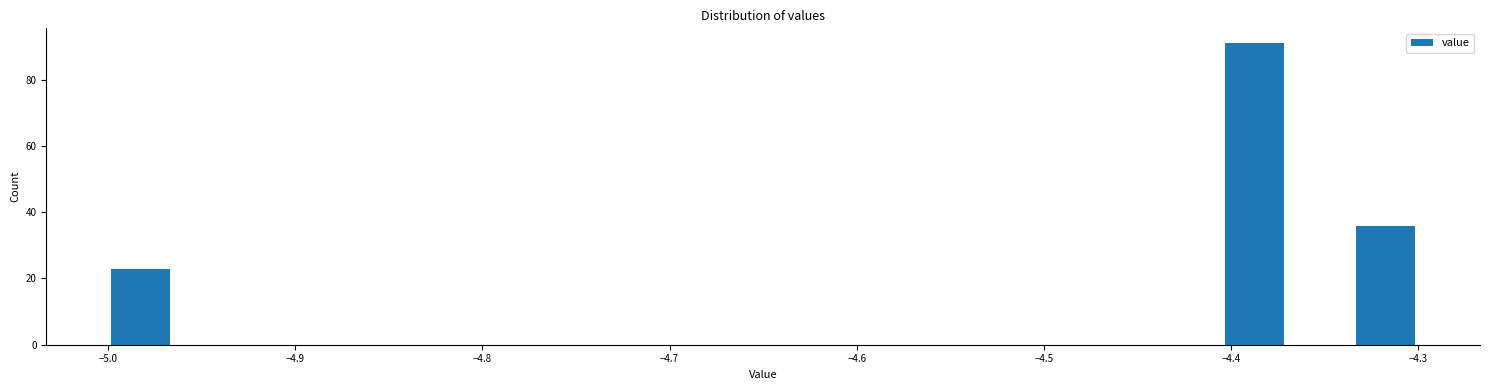

Around what value on the x-axis is the tallest bar? Give the approximate position of its centre, as read against the axis.

-4.39